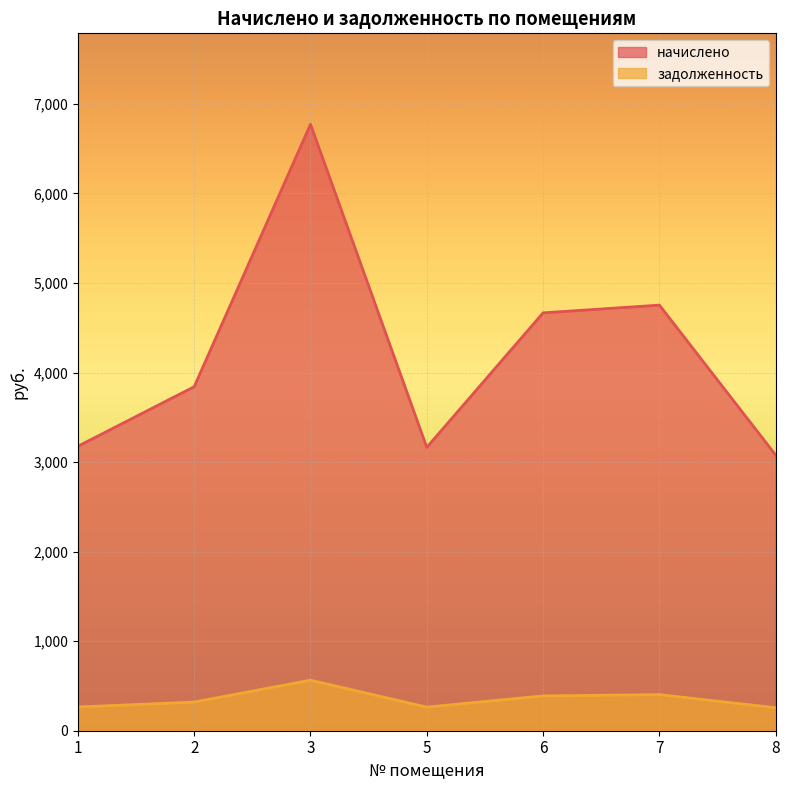

Reading right to left, extract all data points from this chart.

начислено: 3078.0	4752.5	4666.2	3164.2	6771.6	3841.3	3176.5
задолженность: 256.5	403.2	388.9	263.7	564.3	320.1	264.7